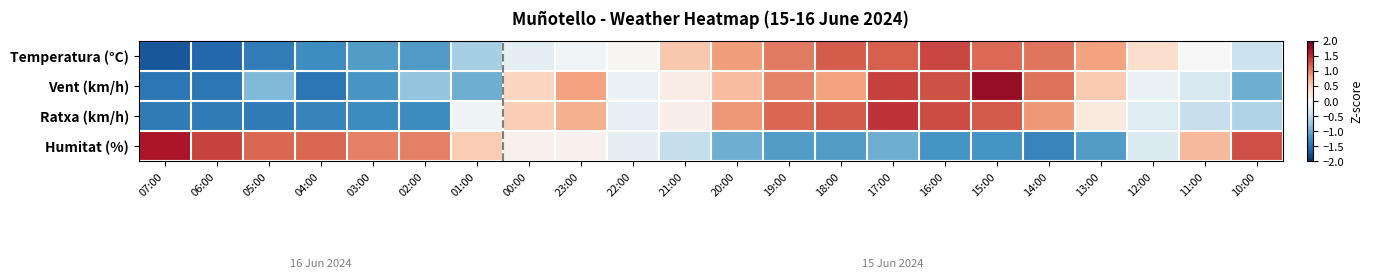

What is the maximum value shown in the chart?

1.7